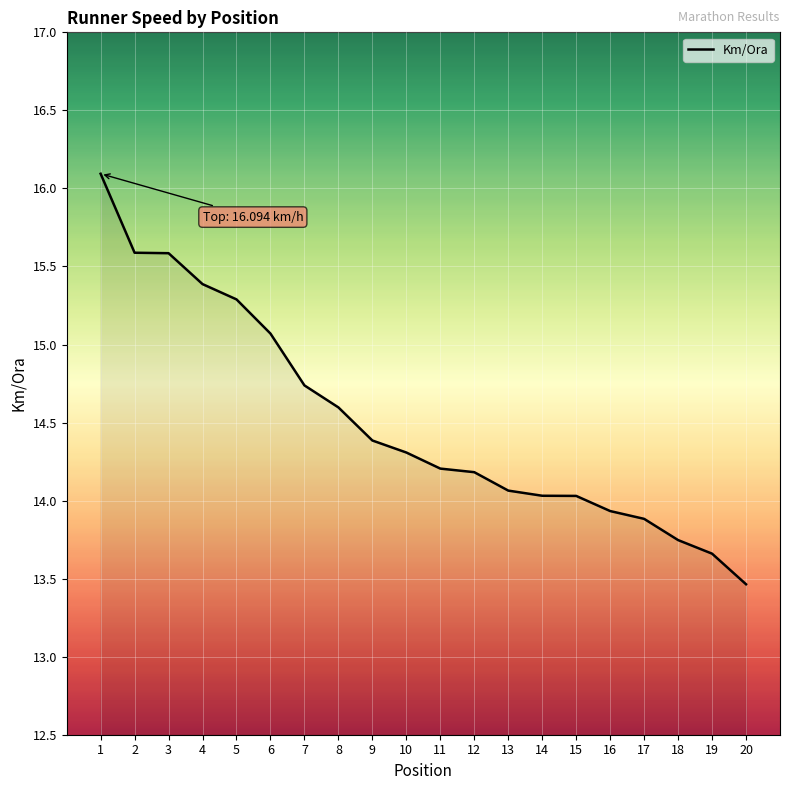

At which category does the chart reach its minimum across all series?

20